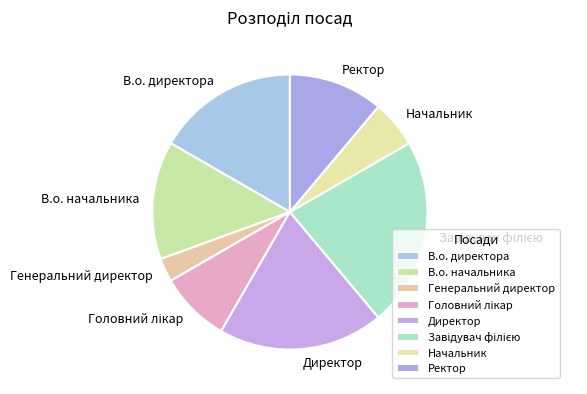

Approximately how many times larger is the value at Начальник compared to В.о. директора?

0.3